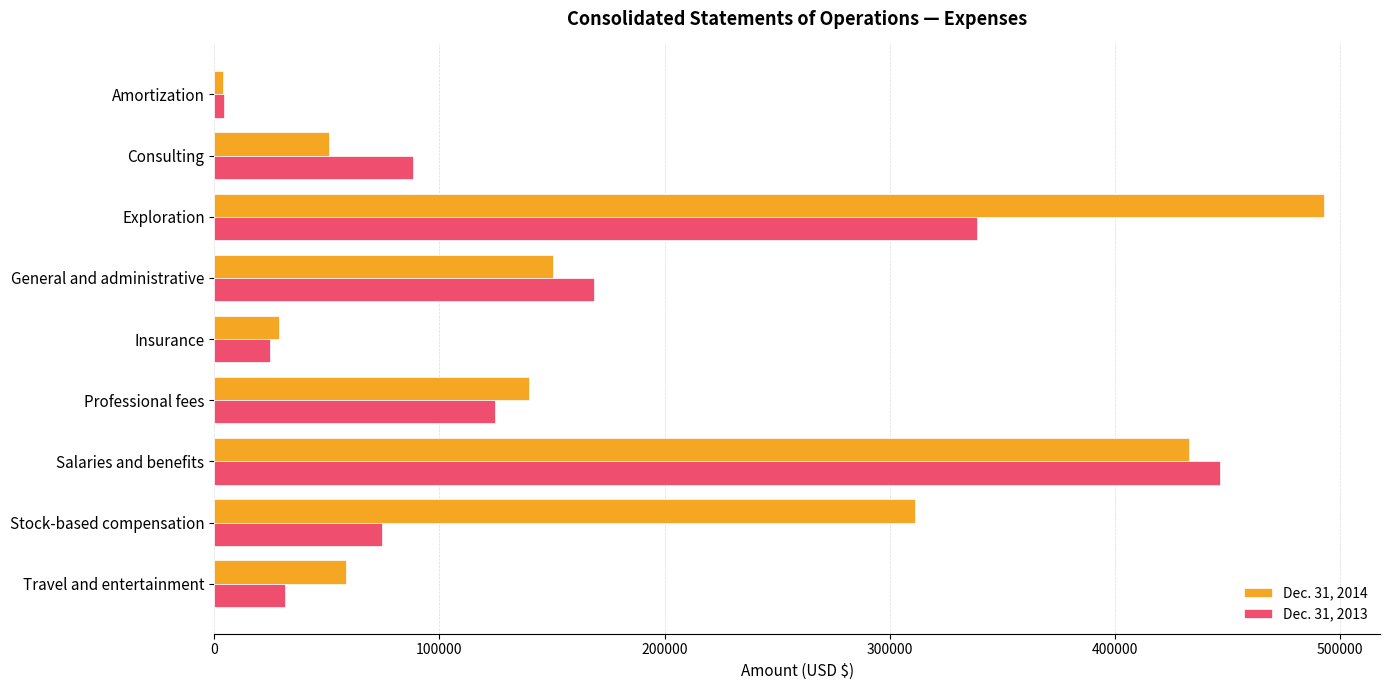

Which series has the widest spread of values?

Dec. 31, 2014